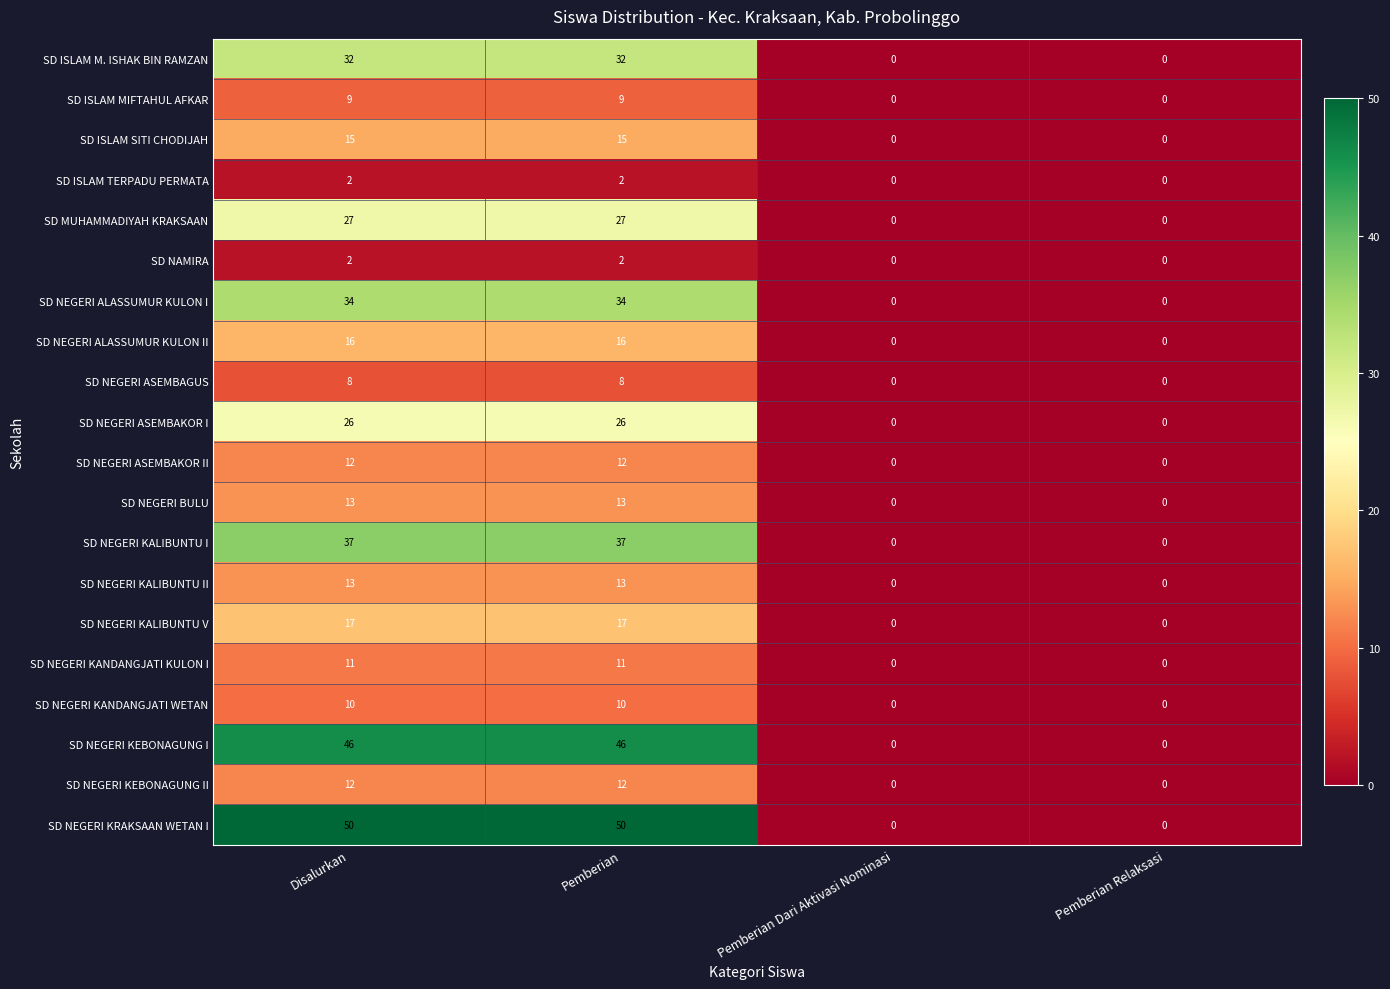

The value of SD NEGERI KALIBUNTU V at Pemberian Relaksasi is 0. True or false?

True